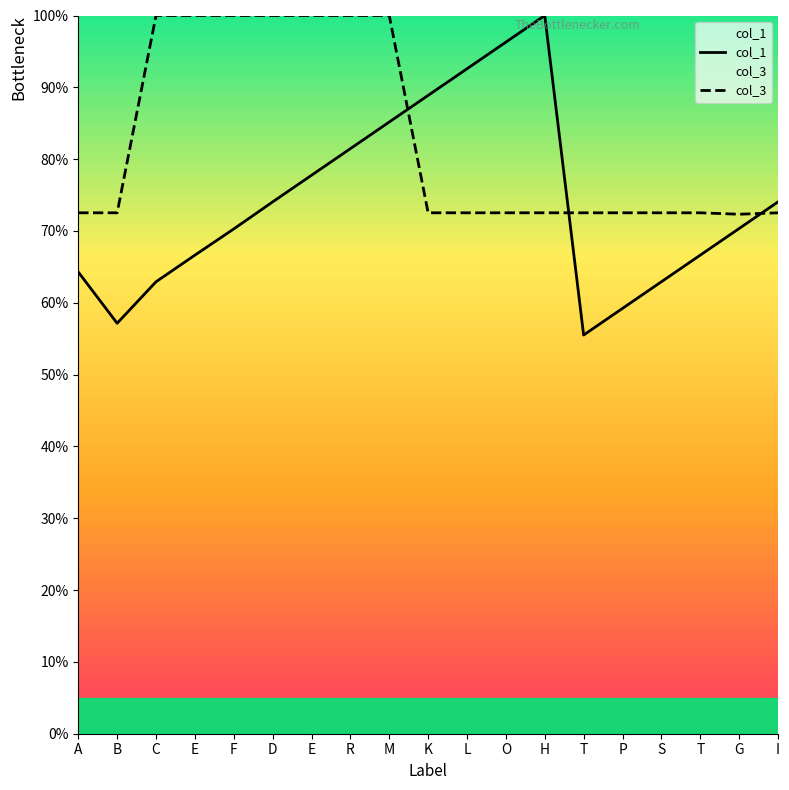

Which series has the largest Y range (max minus min)?

col_1